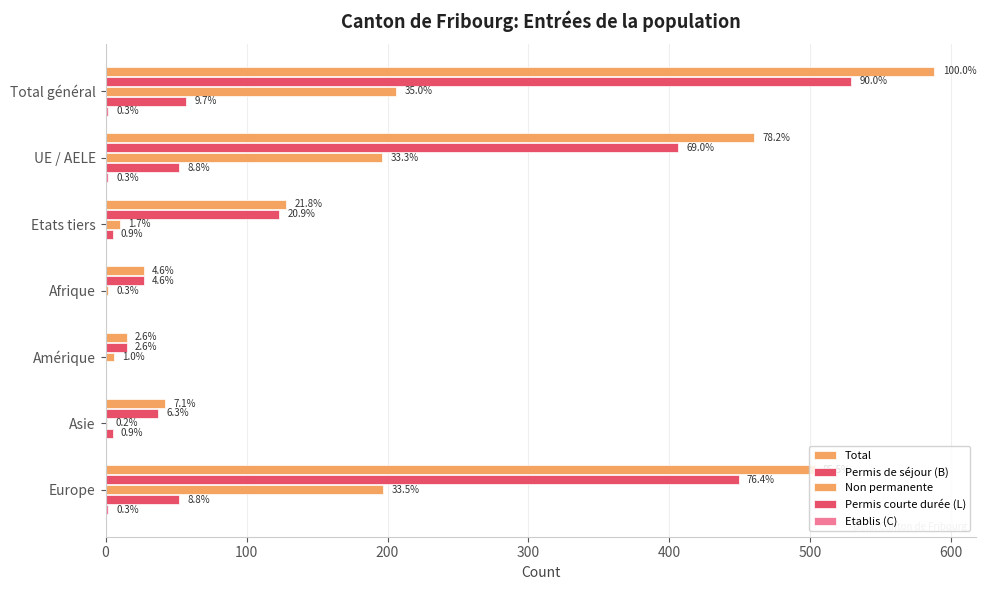

What is the sum of all Total values?

1763